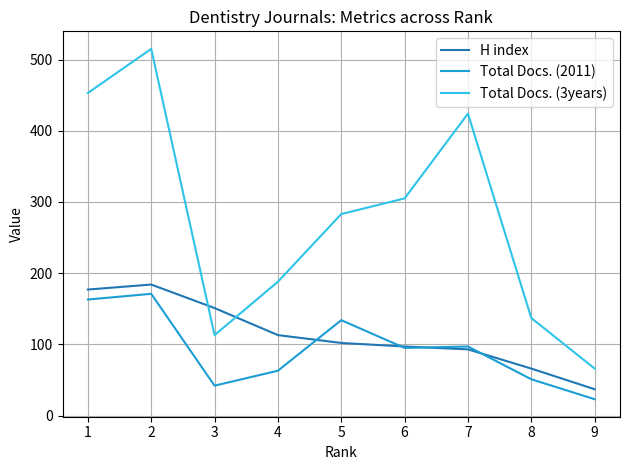

How many values in the Total Docs. (2011) series are below 95?

4